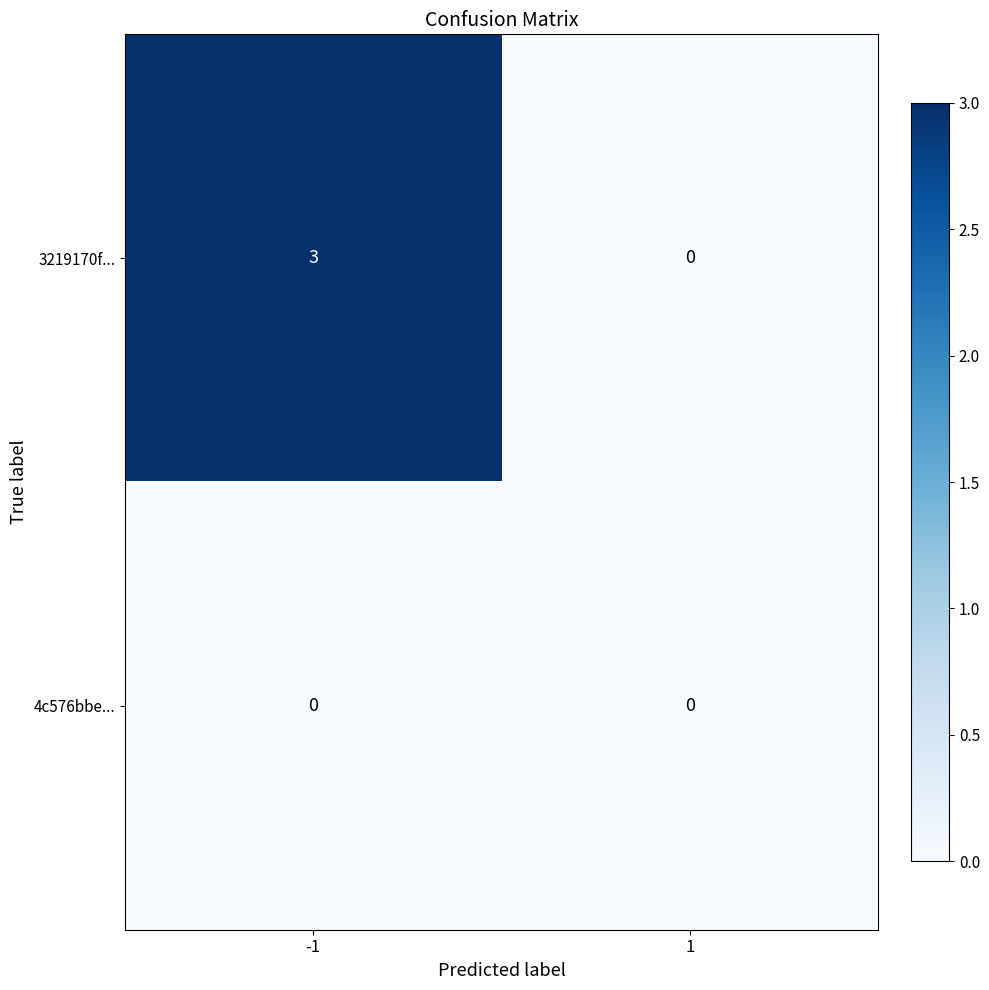

Rank the series by their average value, from lowest to highest.

4c576bbe..., 3219170f...